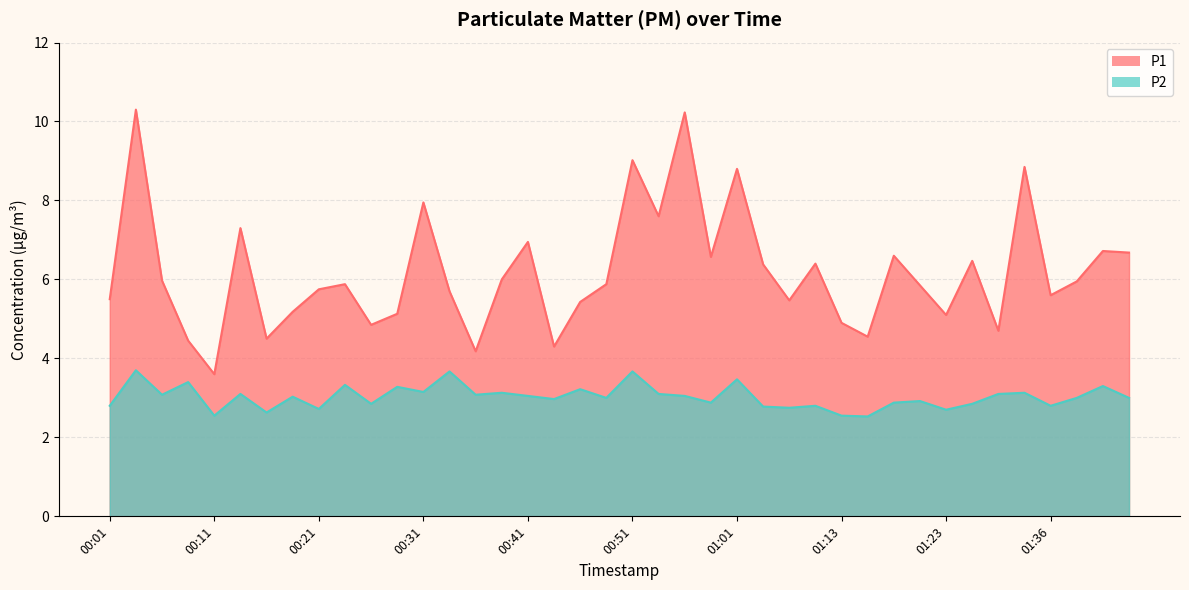

Which category has the lowest value in the P1 series?

00:11